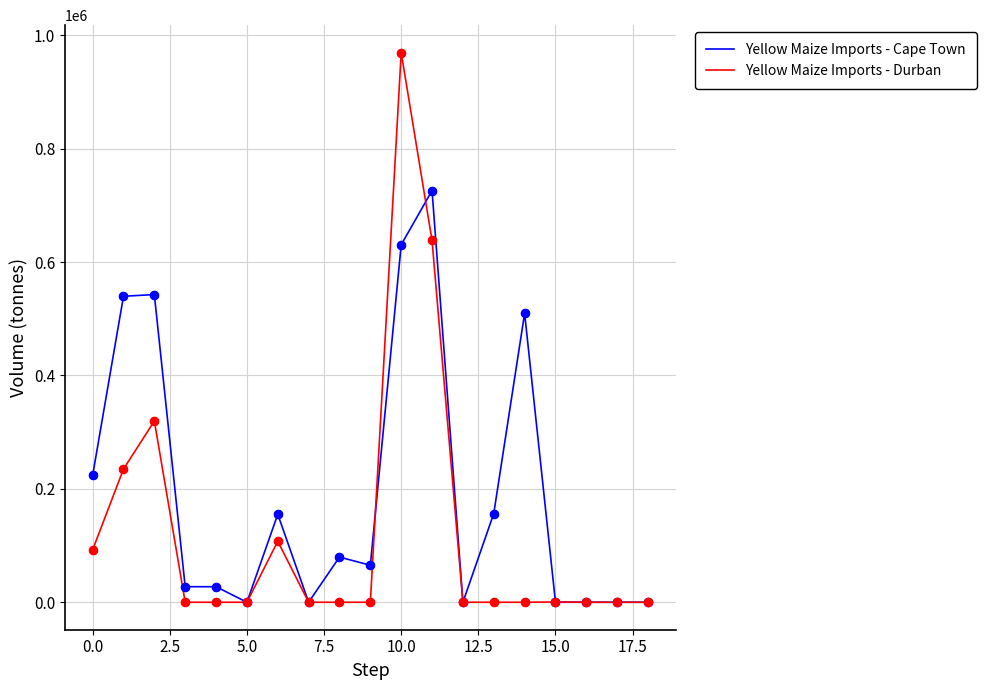

Which series has the widest spread of values?

Yellow Maize Imports - Durban